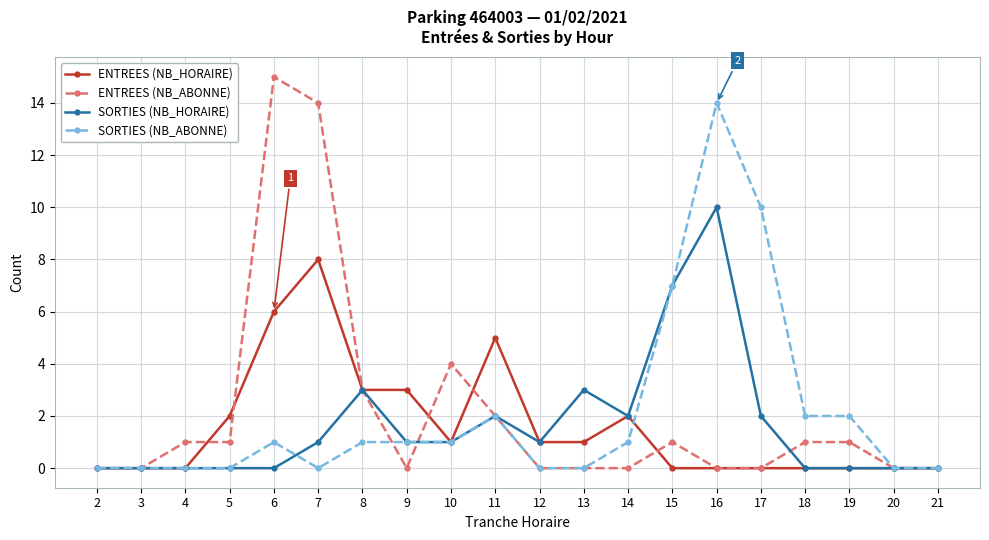

Which category has the highest value across all series?

6